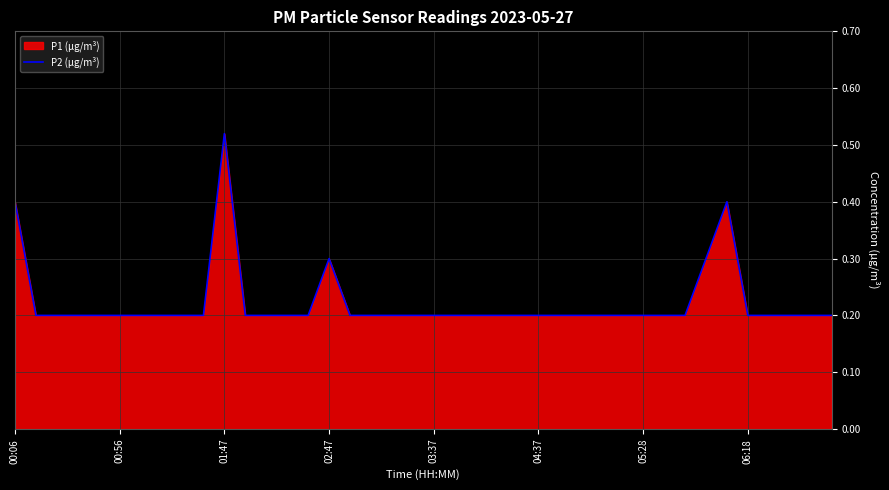

Which category has the highest value across all series?

01:47